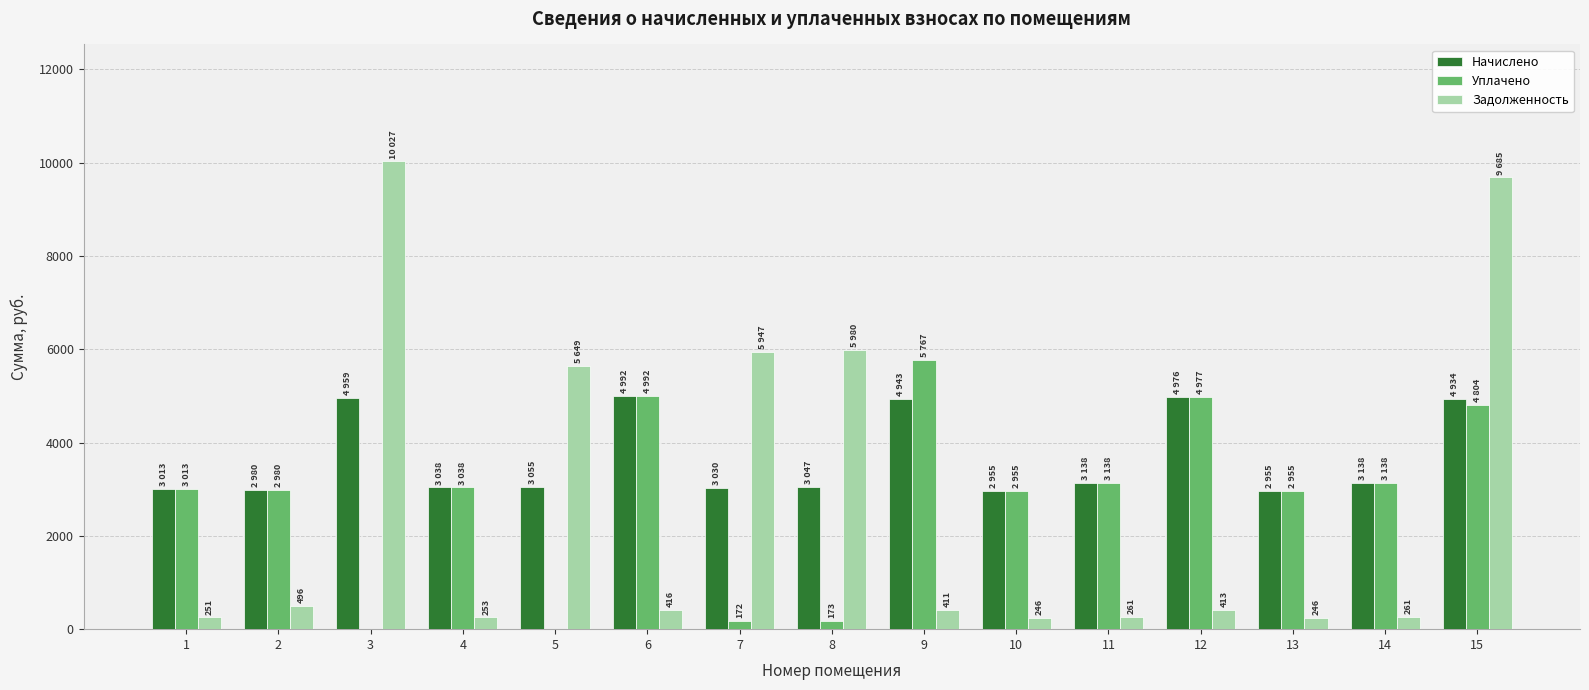

How many values in the Начислено series exceed 3055?

8